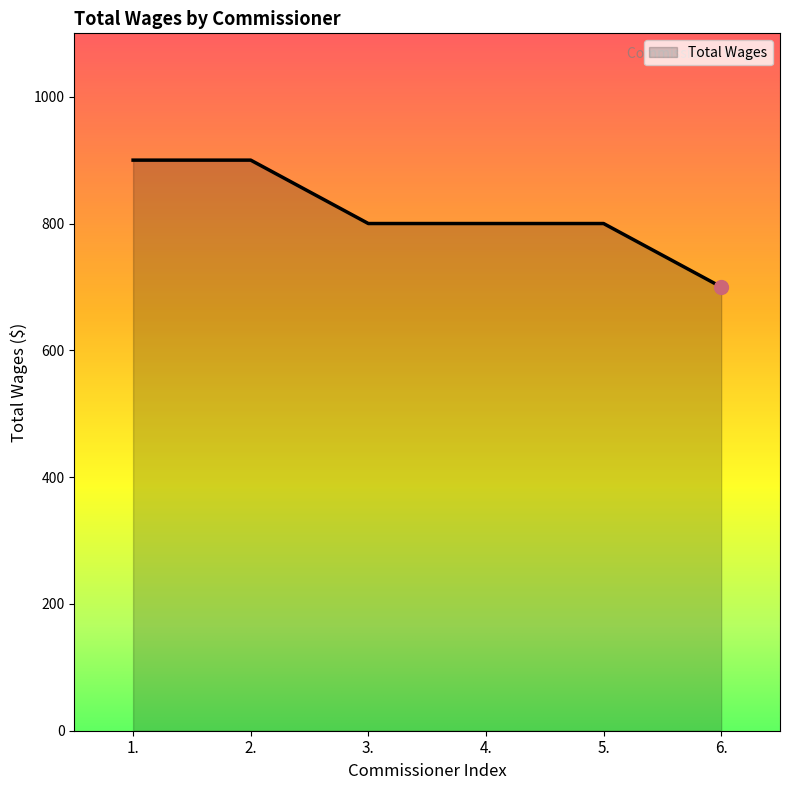

What is the change in value from 4. to 6.?

-100